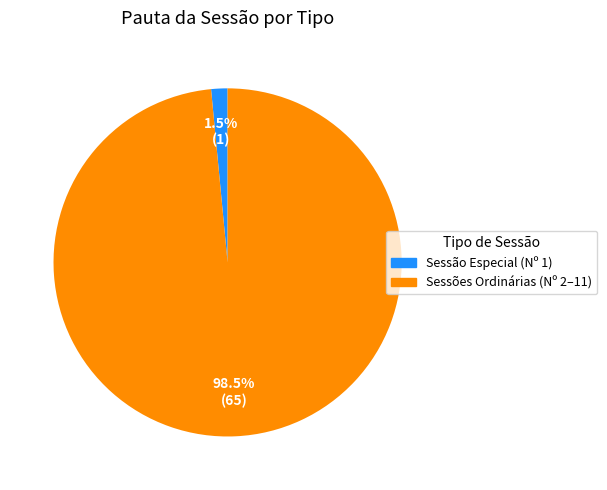

What is the smallest slice in the pie chart?

Sessão Especial (Nº 1)